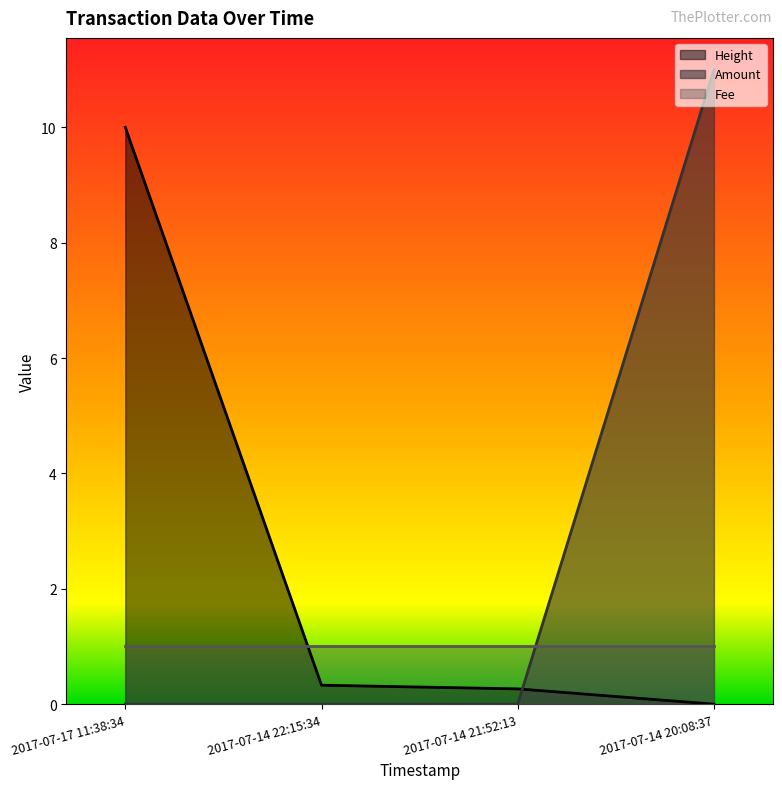

True or false: Amount and Height cross at least once.

True